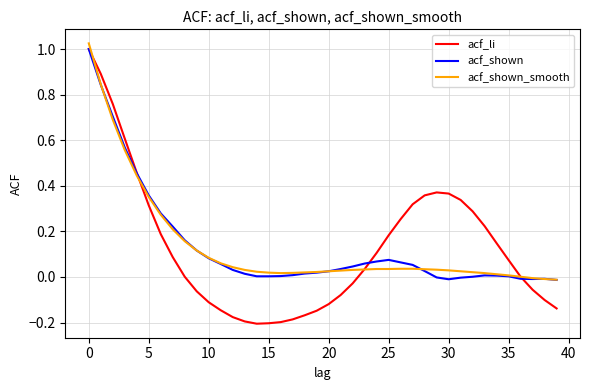

Which series has the largest range (max minus min)?

acf_li